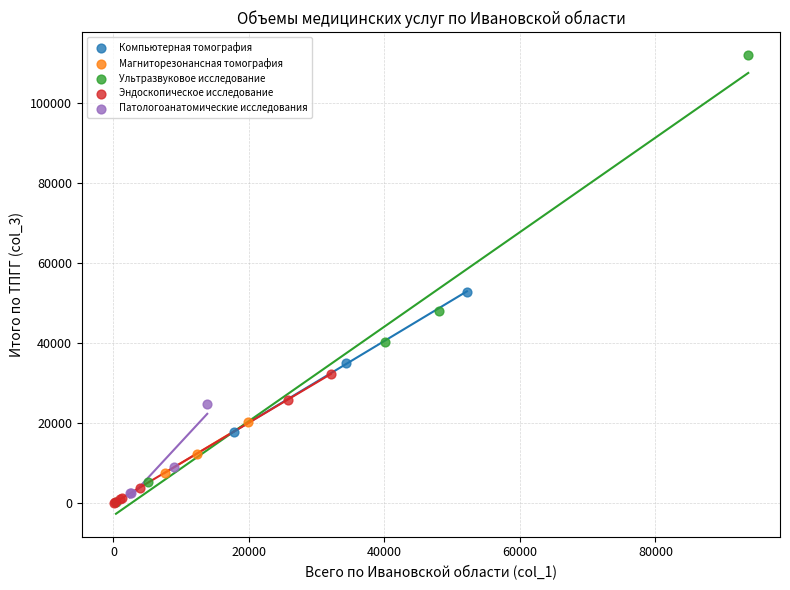

Which series has the widest spread of Y values?

Ультразвуковое исследование